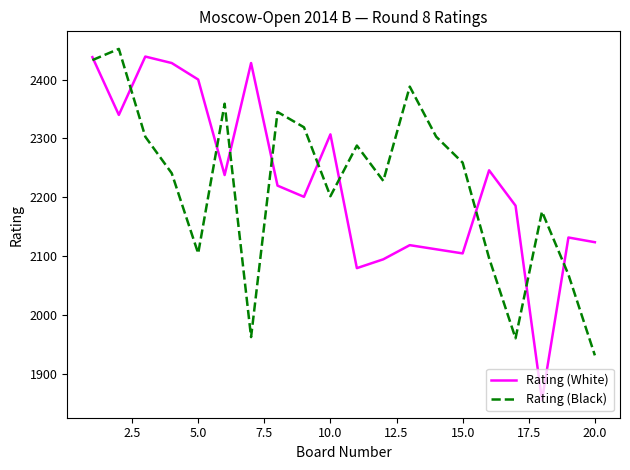

Which series ends up on top after the final intersection of Rating (White) and Rating (Black)?

Rating (White)